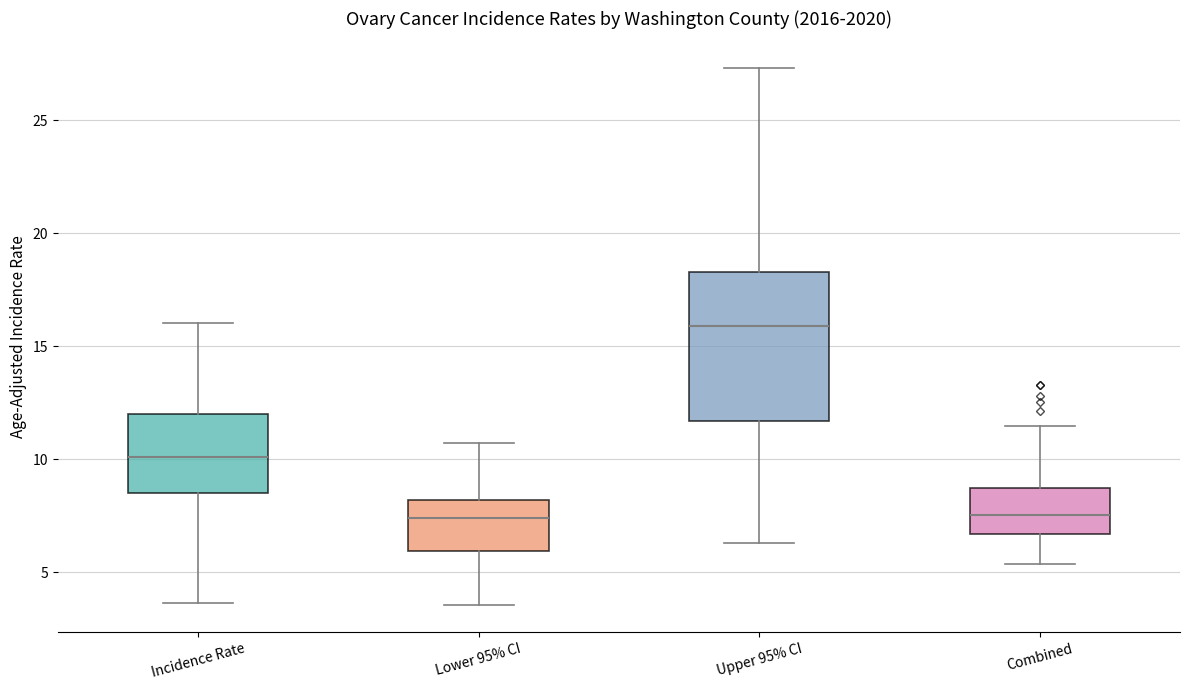

Which box is the tallest, from its lower edge to its upper edge?

Upper 95% CI